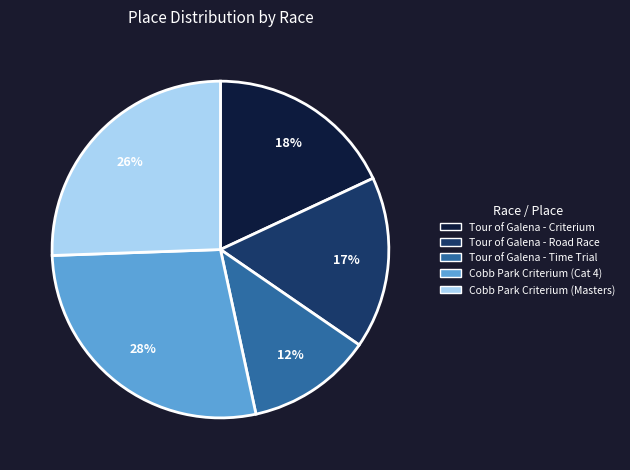

Do Cobb Park Criterium (Cat 4) and Tour of Galena - Time Trial together represent more than half of the pie?

No